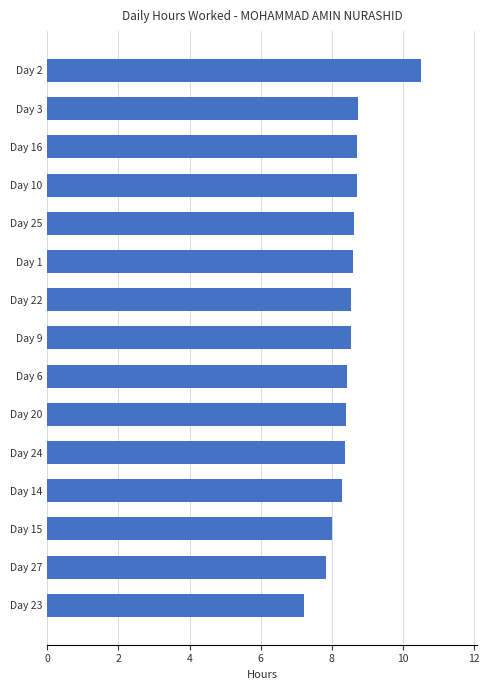

The chart shows a value of 13.7 at Day 10. True or false?

False